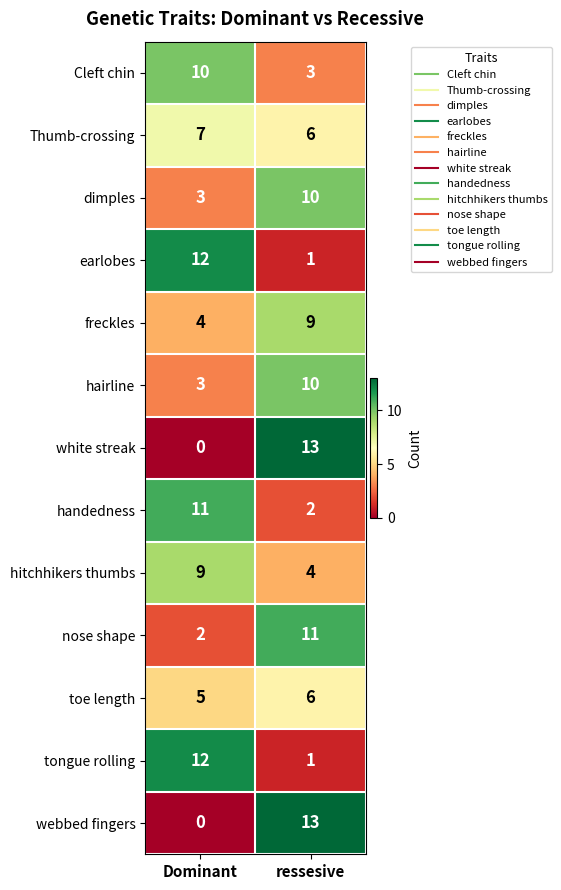

At which label does Cleft chin reach its minimum?

ressesive